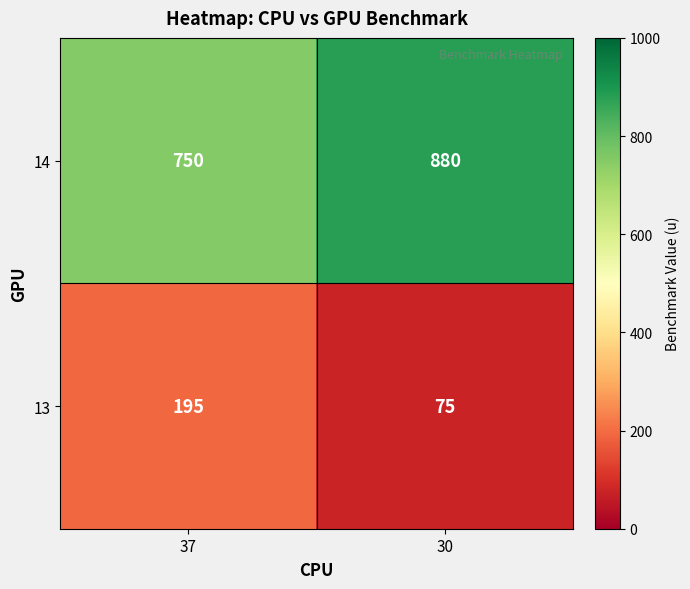

What is the sum of the 14 values at 37 and 30?

1630